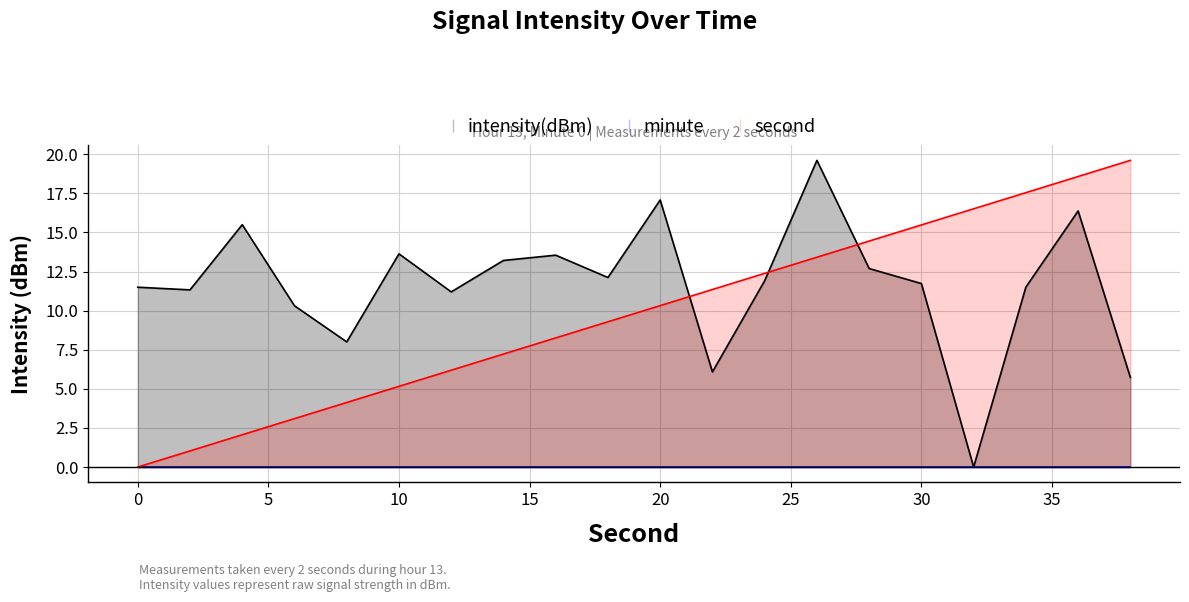

What is the average value of the second series?

9.8